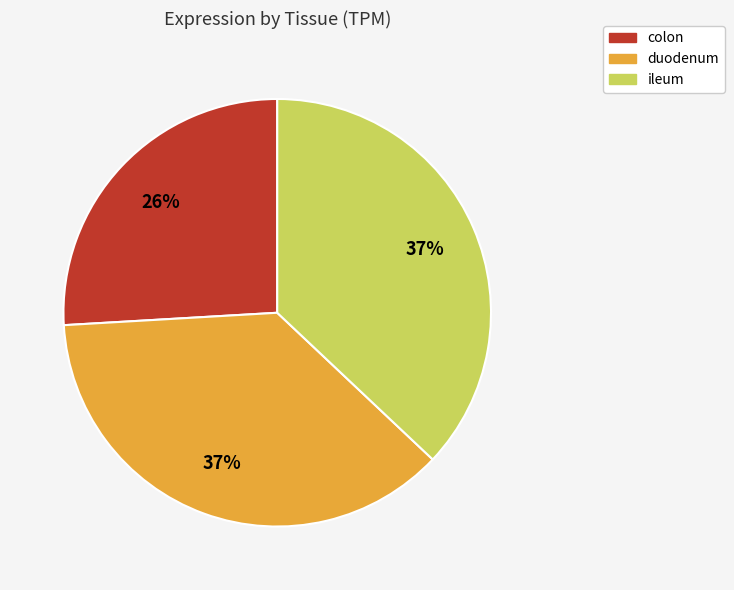

Is the sum of ileum and colon greater than half?

Yes